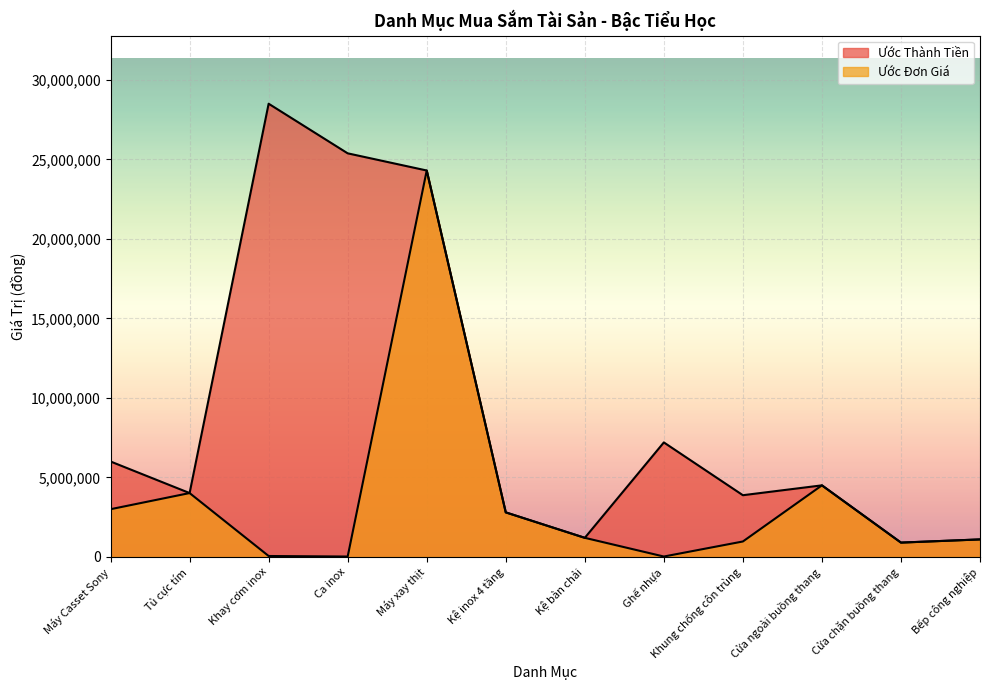

The Ước Thành Tiền series shows 6064412 at Khung chống côn trùng. True or false?

False